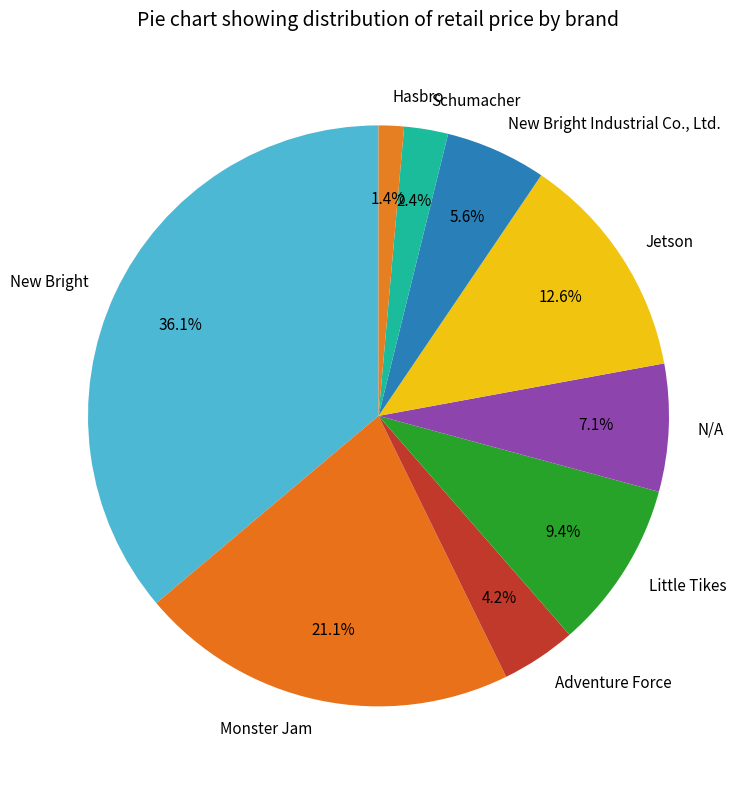

What is the smallest slice in the pie chart?

Hasbro